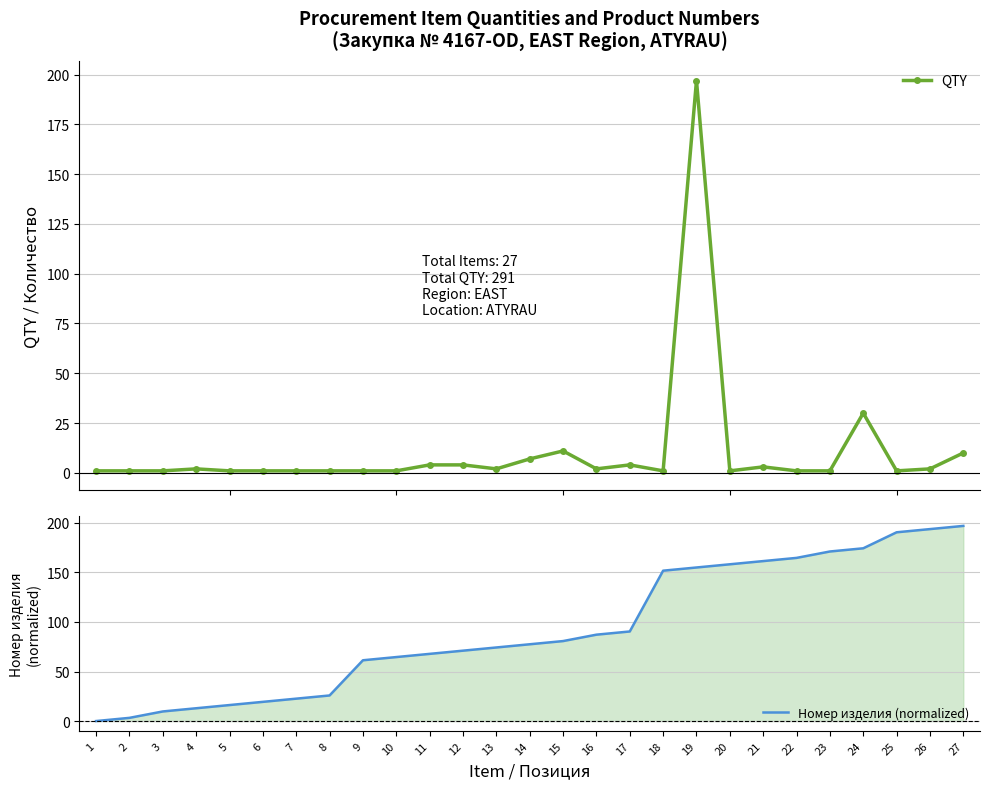

At how many categories does at least one series exceed 143?

10